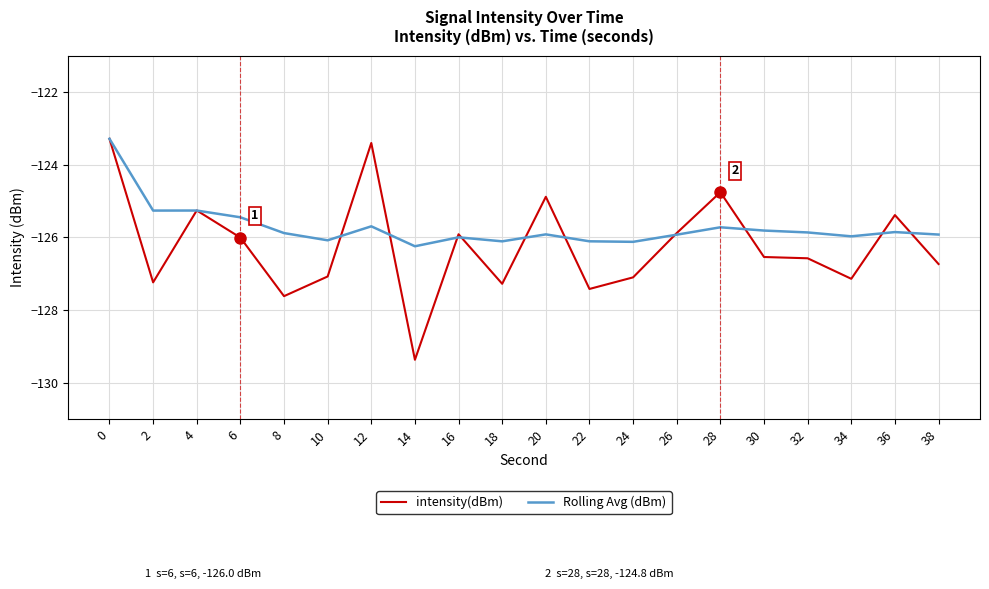

What is the sum of all intensity(dBm) values?

-2524.8